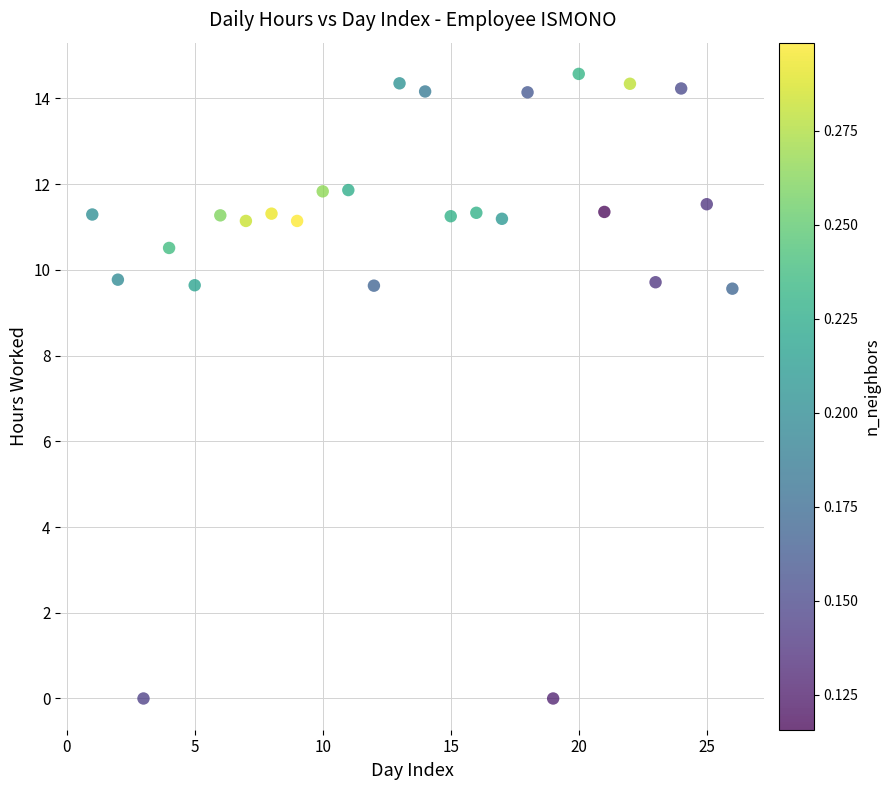

What is the range of Y values (max minus min)?

14.6